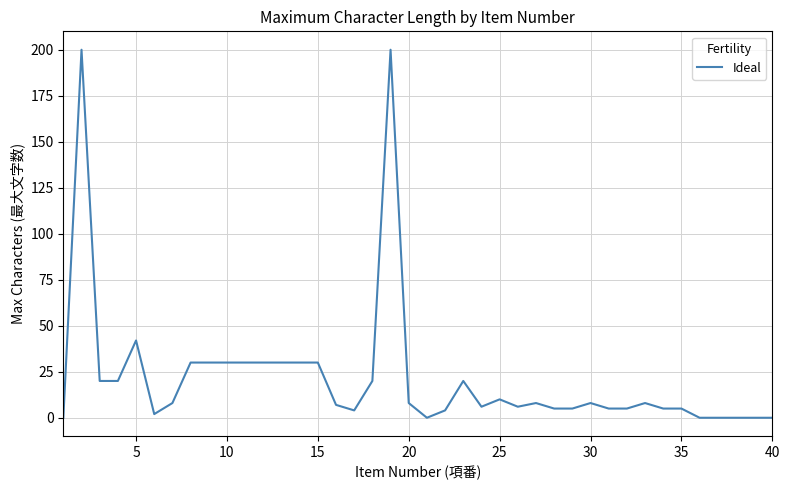

What is the difference between the maximum and minimum values?

200